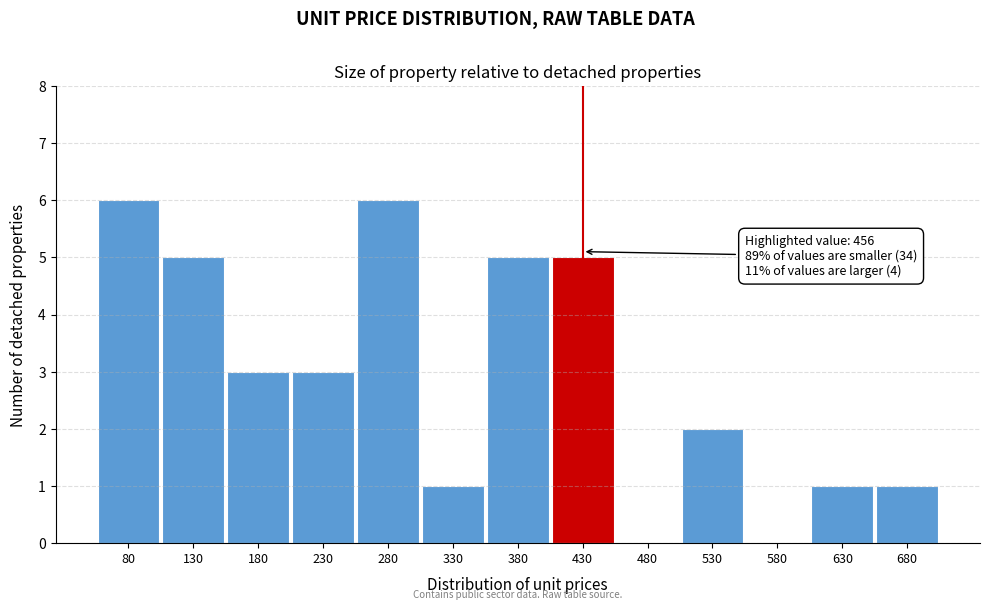

Reading left to right, list all the values displayed in this chart.

80=6	130=5	180=3	230=3	280=6	330=1	380=5	430=5	480=0	530=2	580=0	630=1	680=1